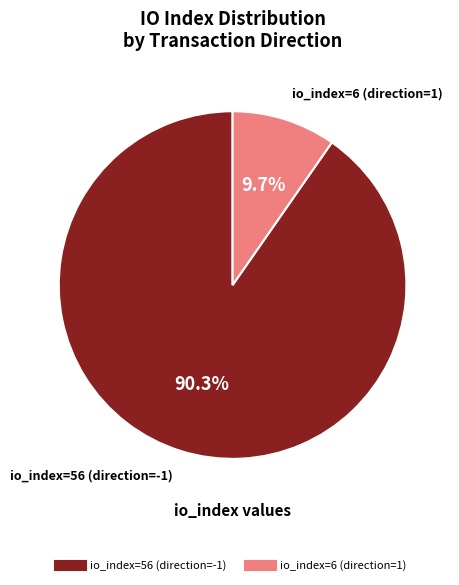

To the nearest percent, what is the difference between the largest and smallest slice percentages?

81%